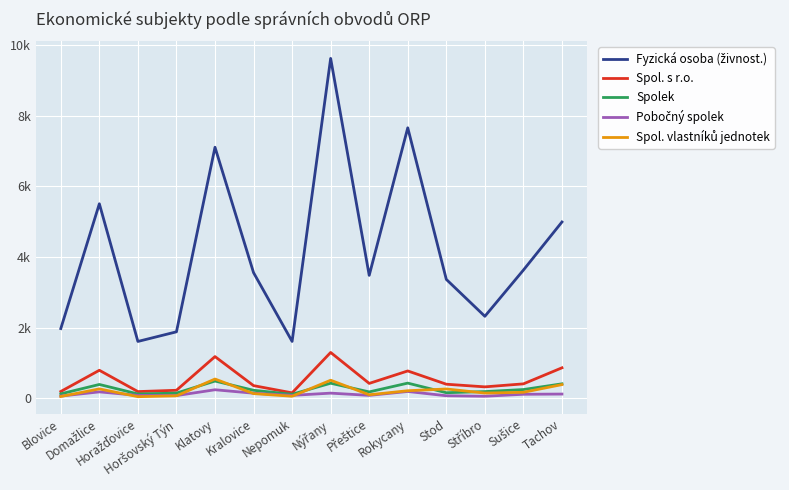

At Přeštice, list the series in order from smallest to largest.

Pobočný spolek, Spol. vlastníků jednotek, Spolek, Spol. s r.o., Fyzická osoba (živnost.)